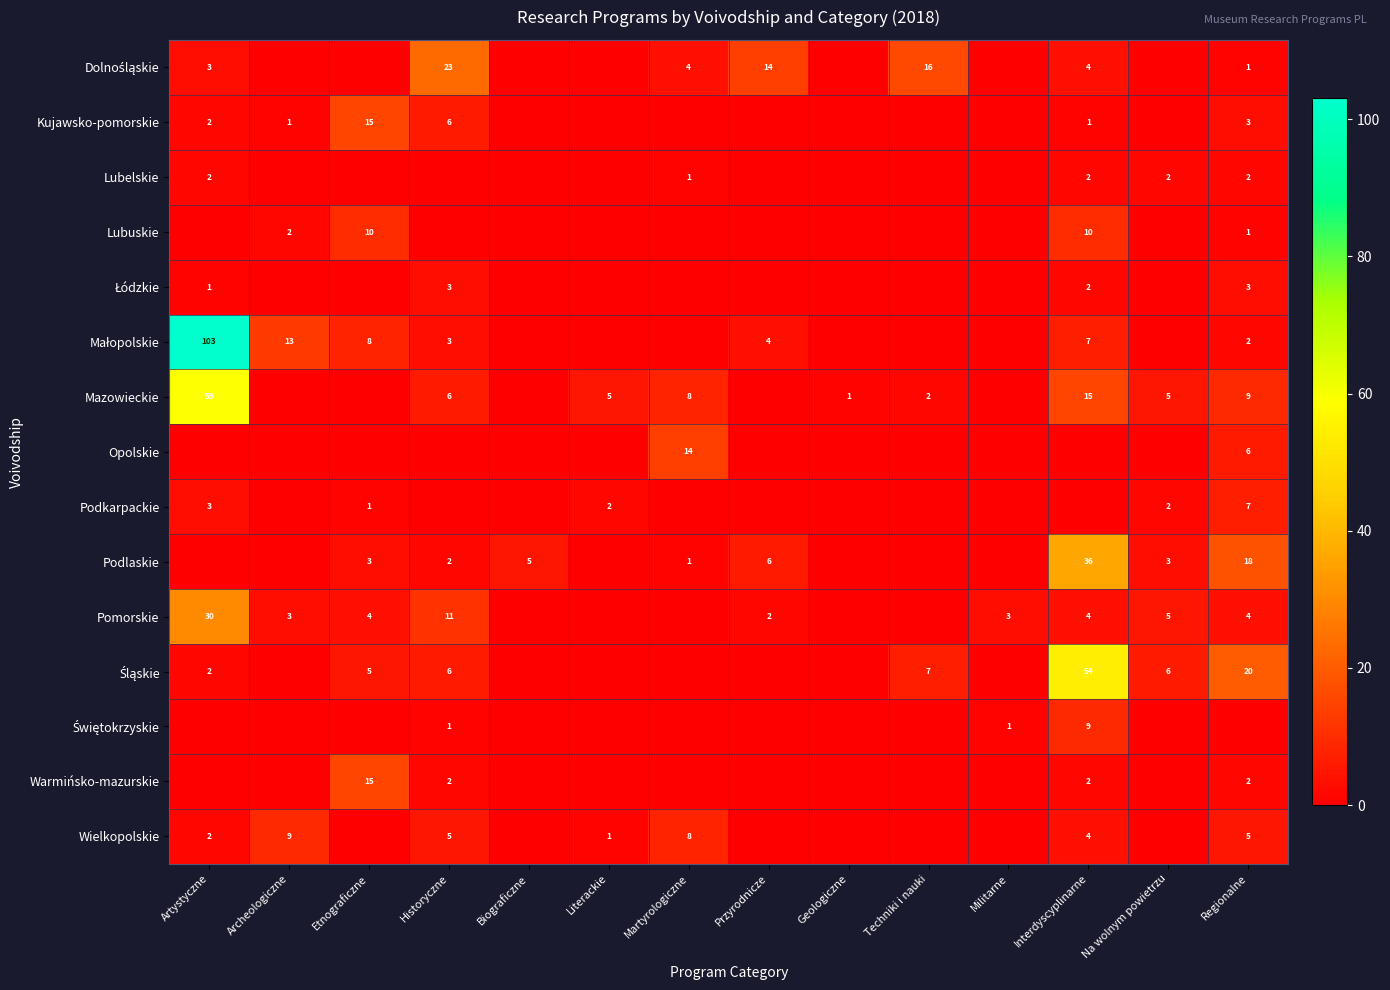

What is the difference between the Podlaskie values at Regionalne and Interdyscyplinarne?

18